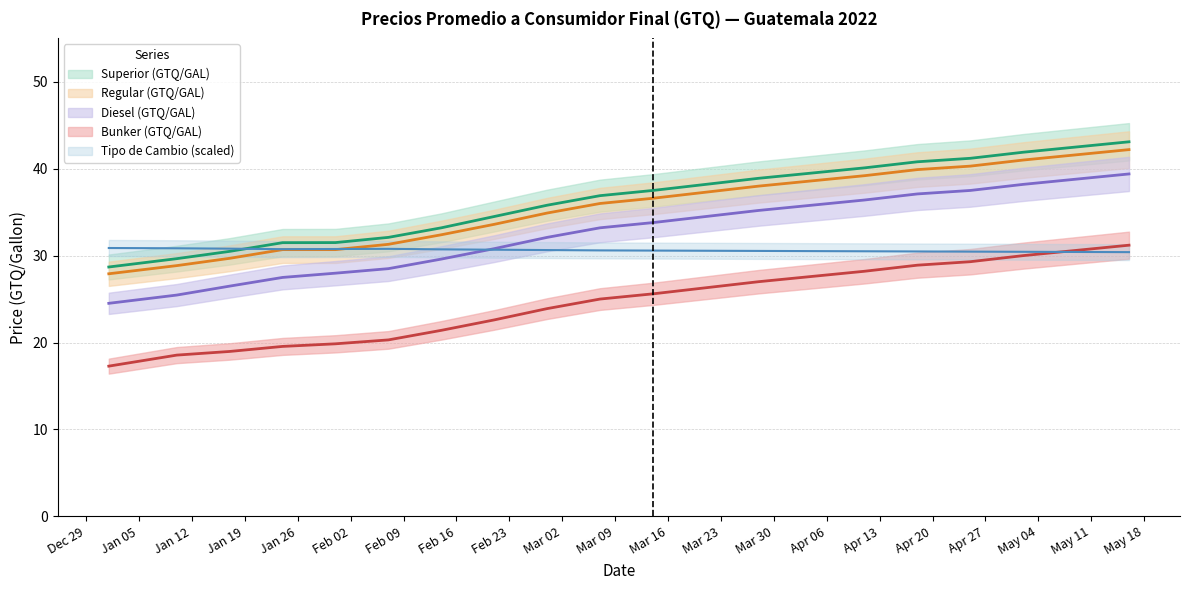

Which series has the widest spread of values?

Diesel (GTQ/GAL)